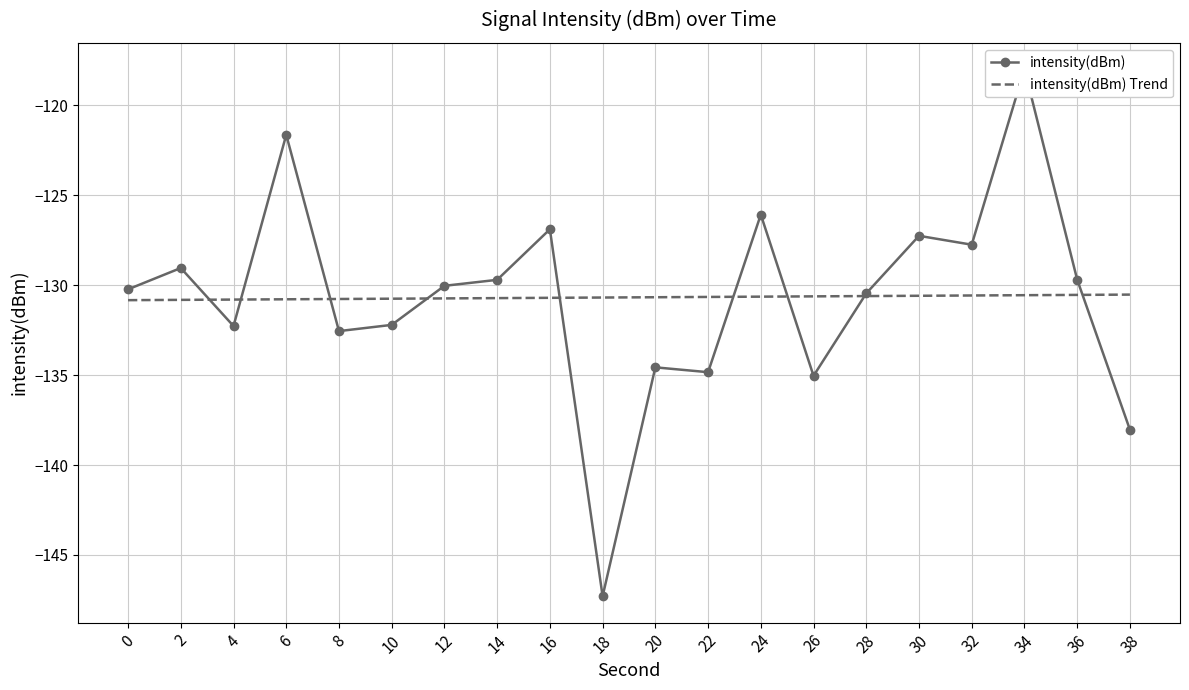

Which series changed the most between 2 and 28?

intensity(dBm)